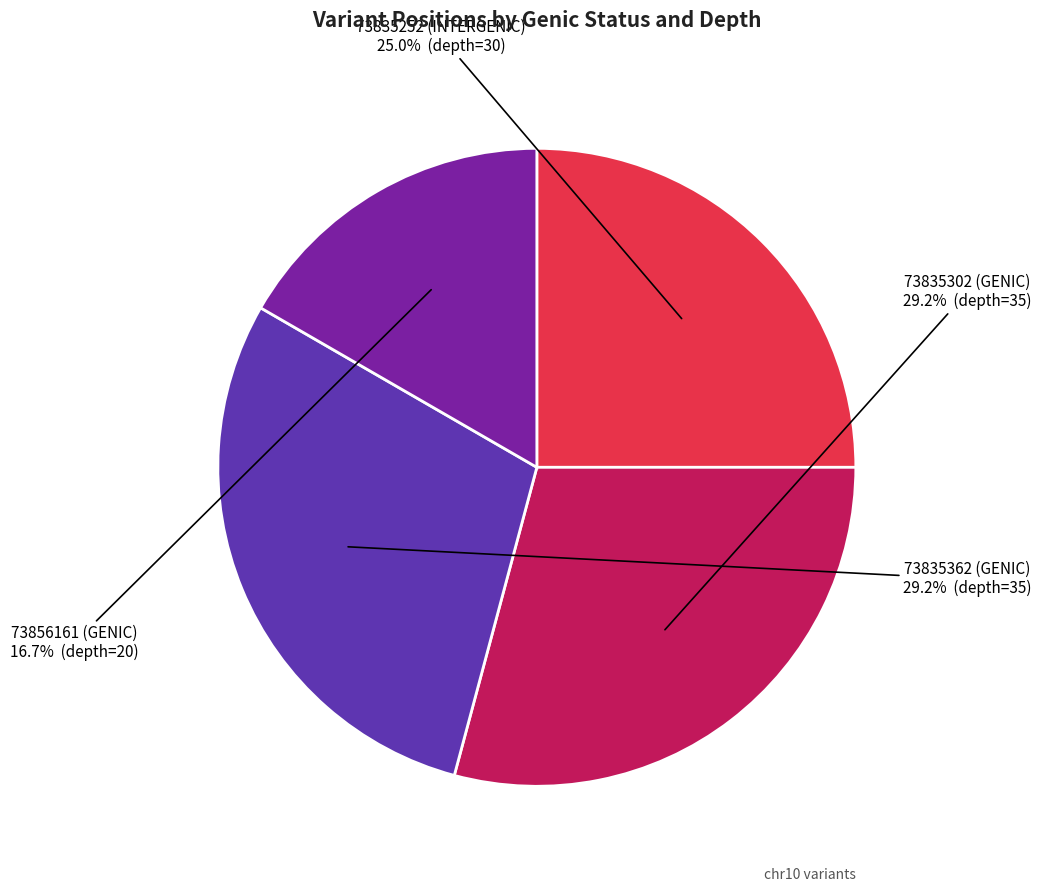

What percentage is the 73856161 (GENIC) slice, to the nearest percent?

17%